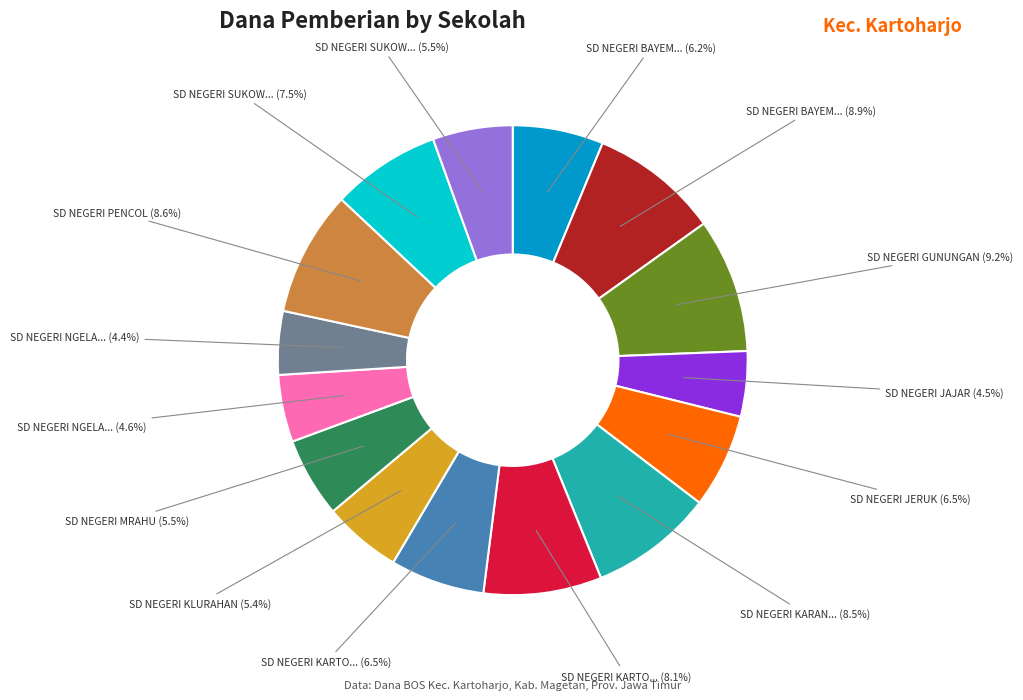

Is there a majority slice in this chart?

No